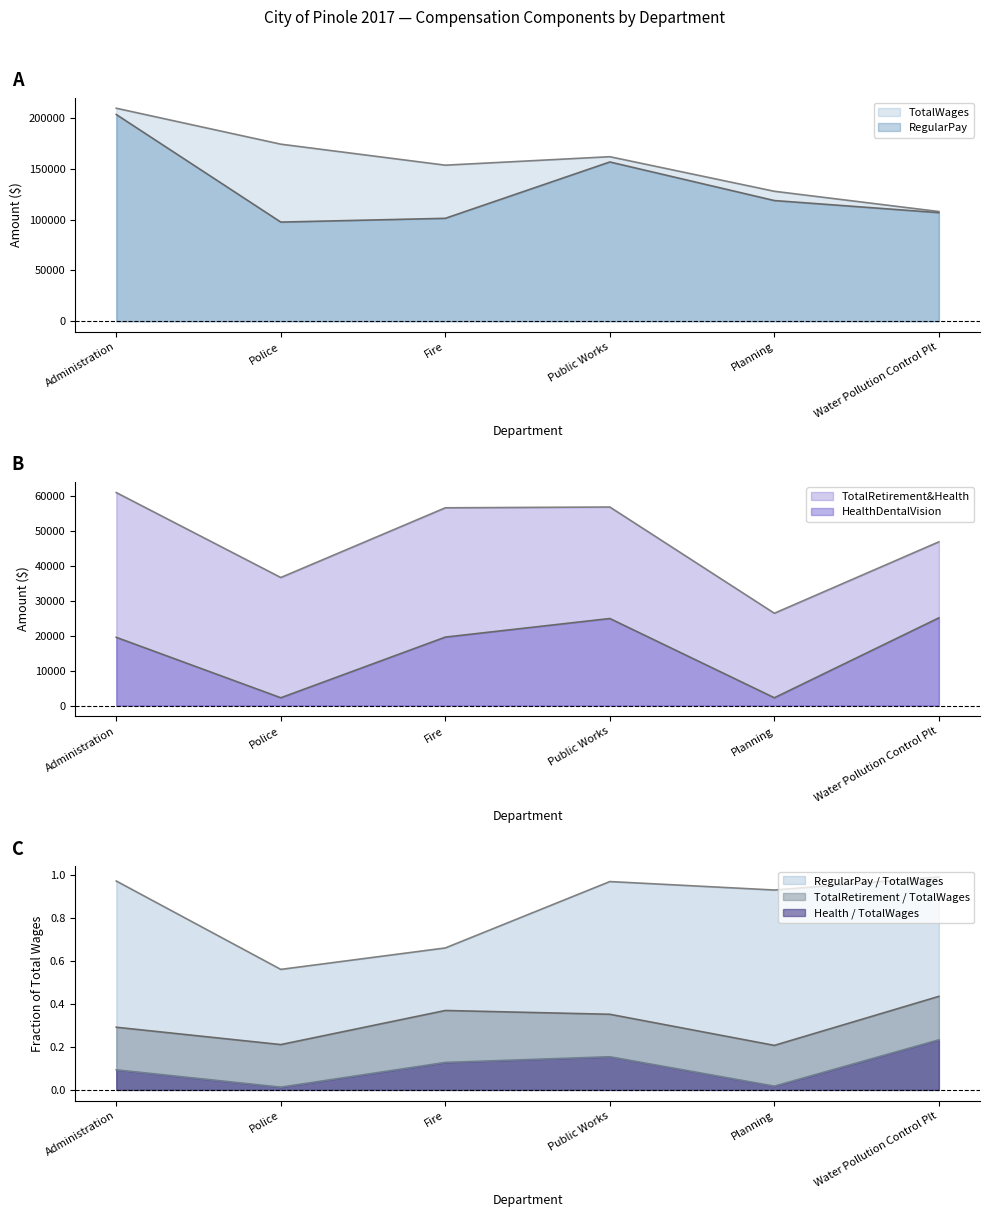

The TotalRetirementAndHealthContribution series shows 32490 at Administration. True or false?

False